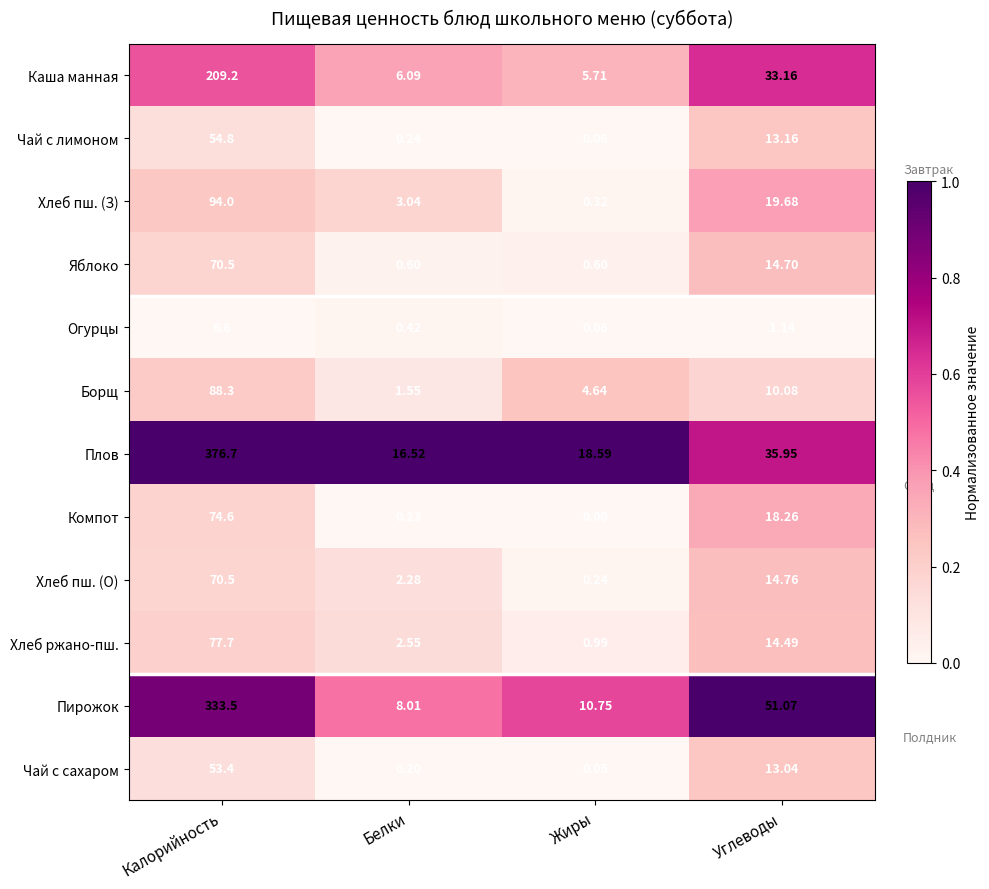

Where does the Компот series first go above 18?

Калорийность